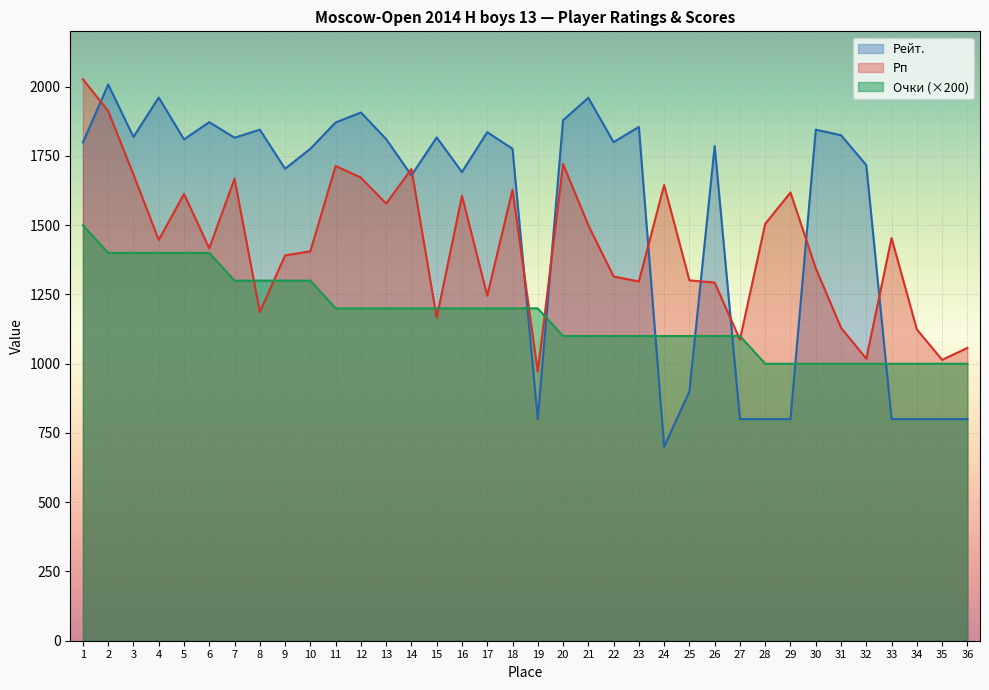

What are all the series names shown in the legend?

Рейт., Рп, Очки (×200)